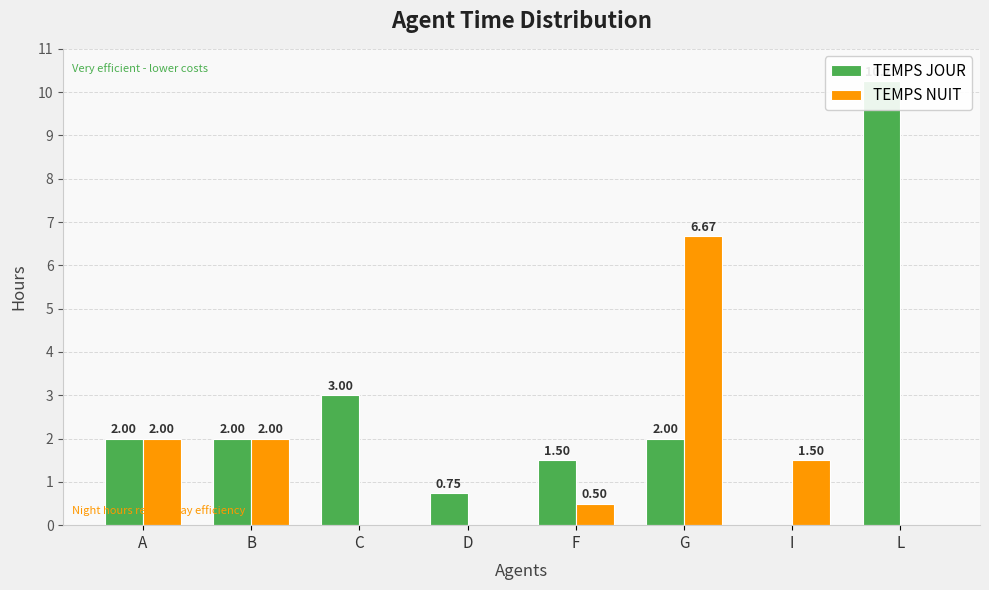

What are all the series names shown in the legend?

TEMPS JOUR, TEMPS NUIT